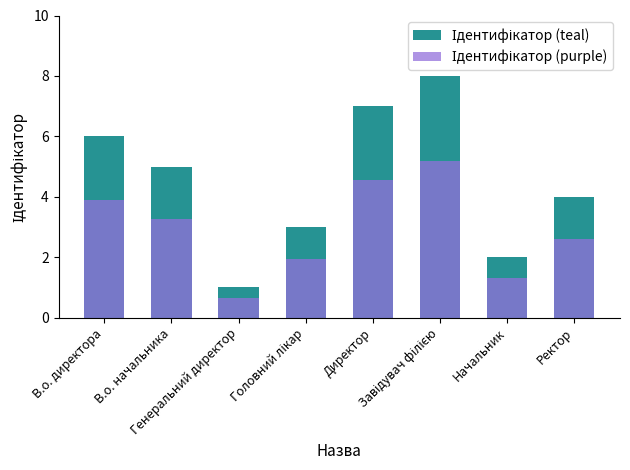

Where is Ідентифікатор (purple) nearest to the value 2?

Головний лікар